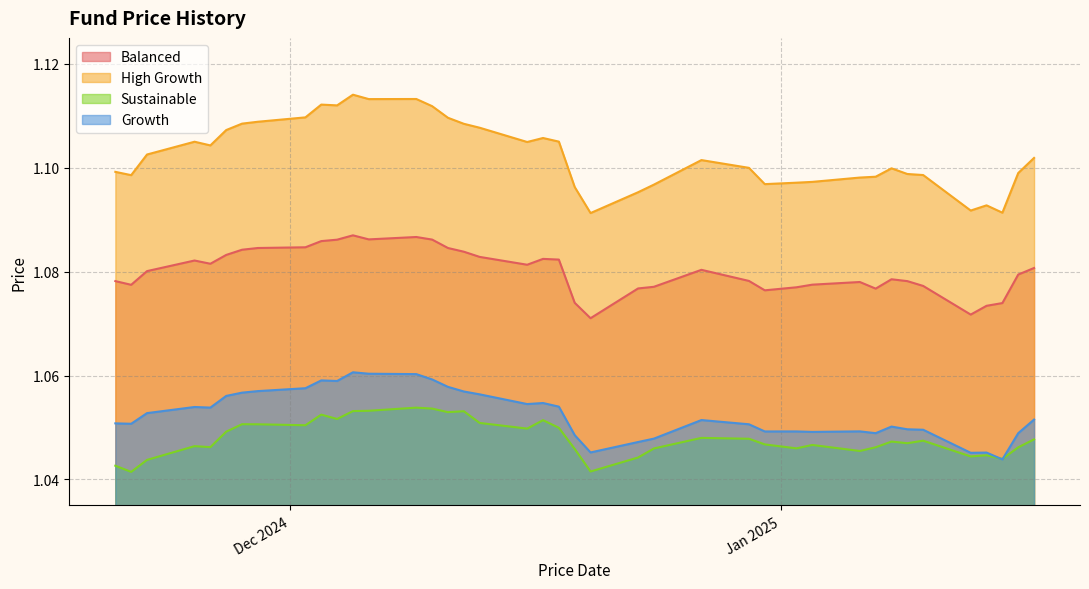

What are all the series names shown in the legend?

Balanced, High Growth, Sustainable, Growth